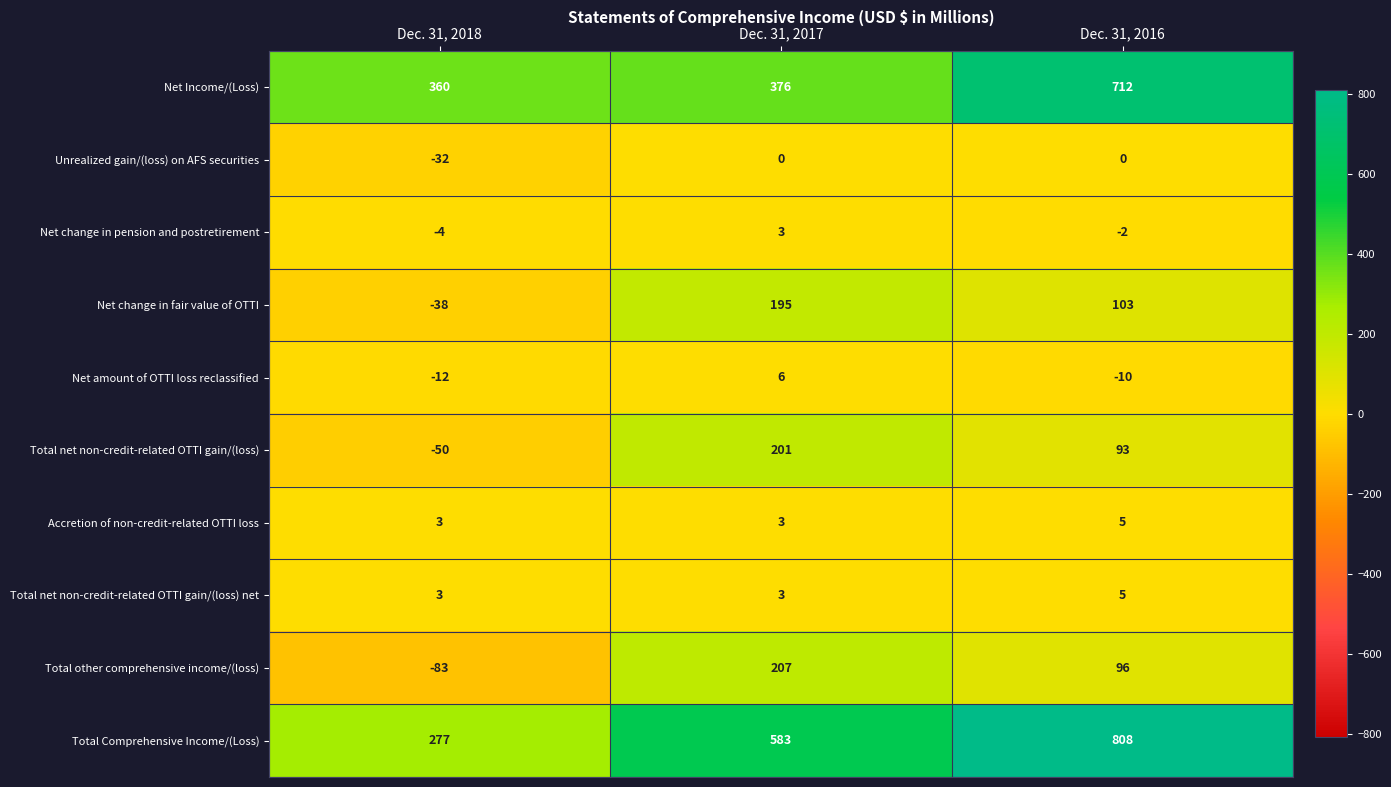

What is the difference between the highest and lowest values at Dec. 31, 2016?

818